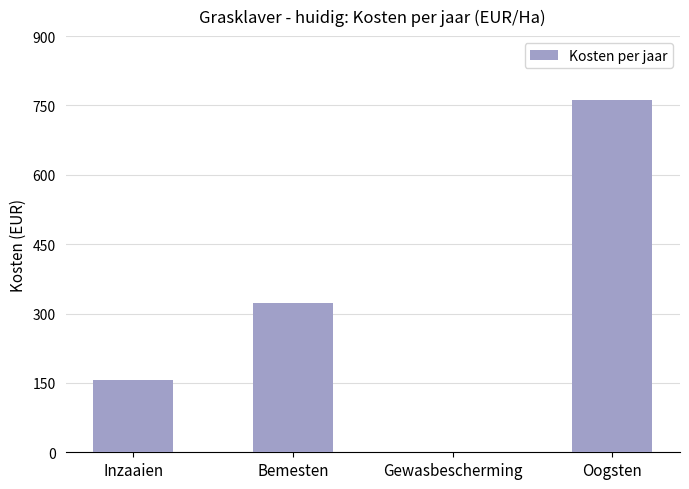

What is the maximum value shown in the chart?

761